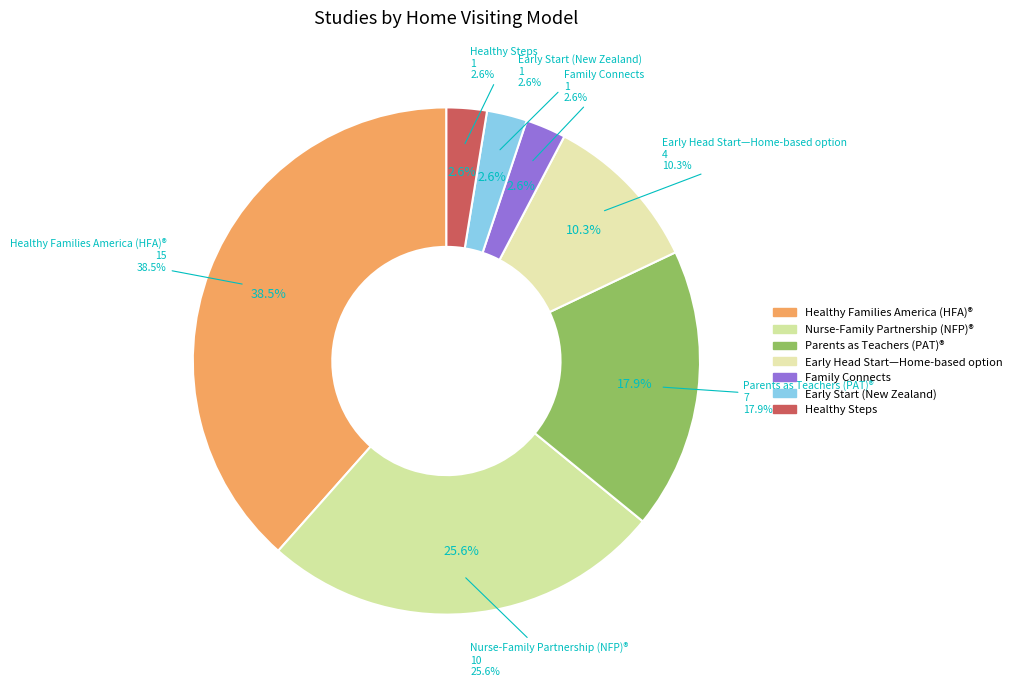

What is the ratio of the value at Parents as Teachers (PAT)® to the value at Early Start (New Zealand)?

7.0